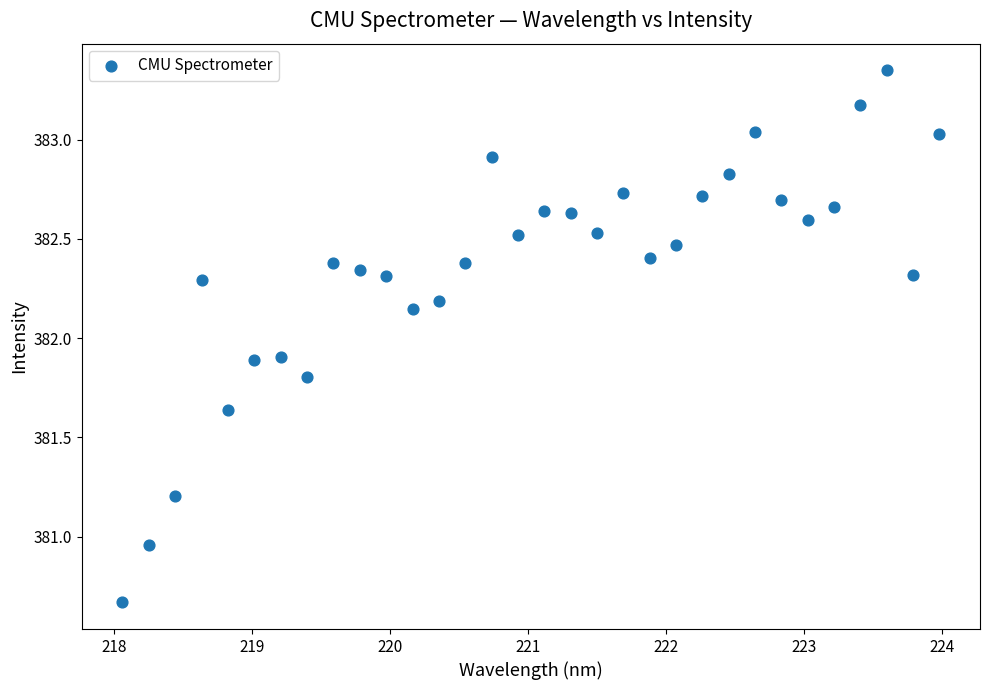

What is the range of X values (max minus min)?

5.9